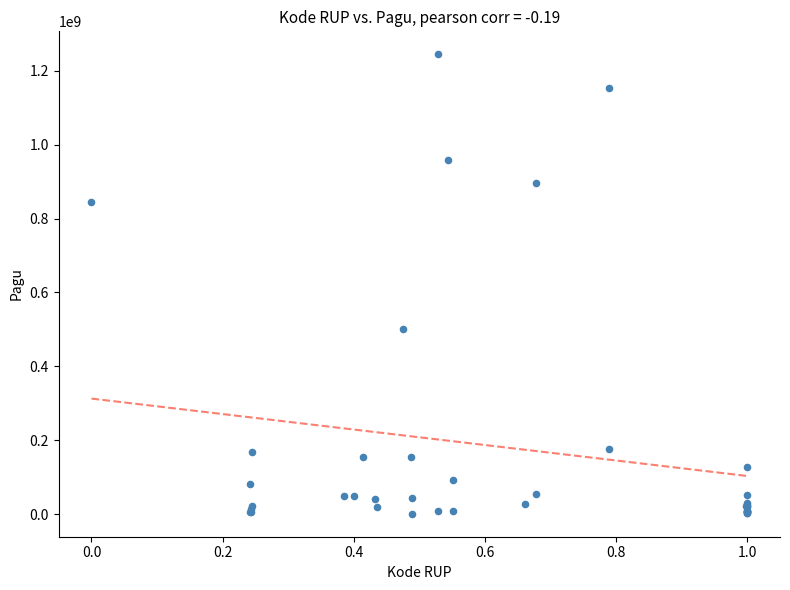

What Y value in the scatter plot is closest to 622840000?

499932000